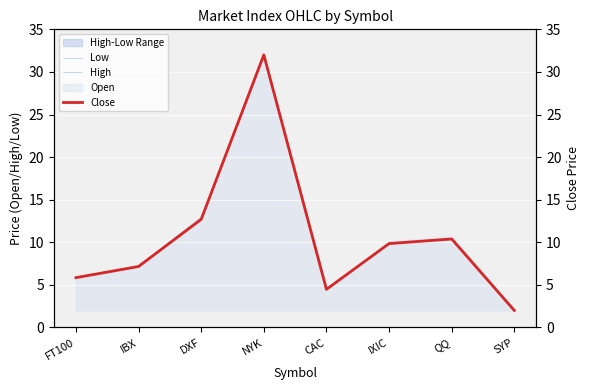

Reading left to right, extract all data points from this chart.

Low: 5.9	7.2	13.0	32.0	4.6	9.9	10.4	2.0
High: 5.8	7.2	12.9	32.0	4.5	9.9	10.4	2.0
Close: 5.9	7.2	12.7	32.0	4.5	9.8	10.4	2.0